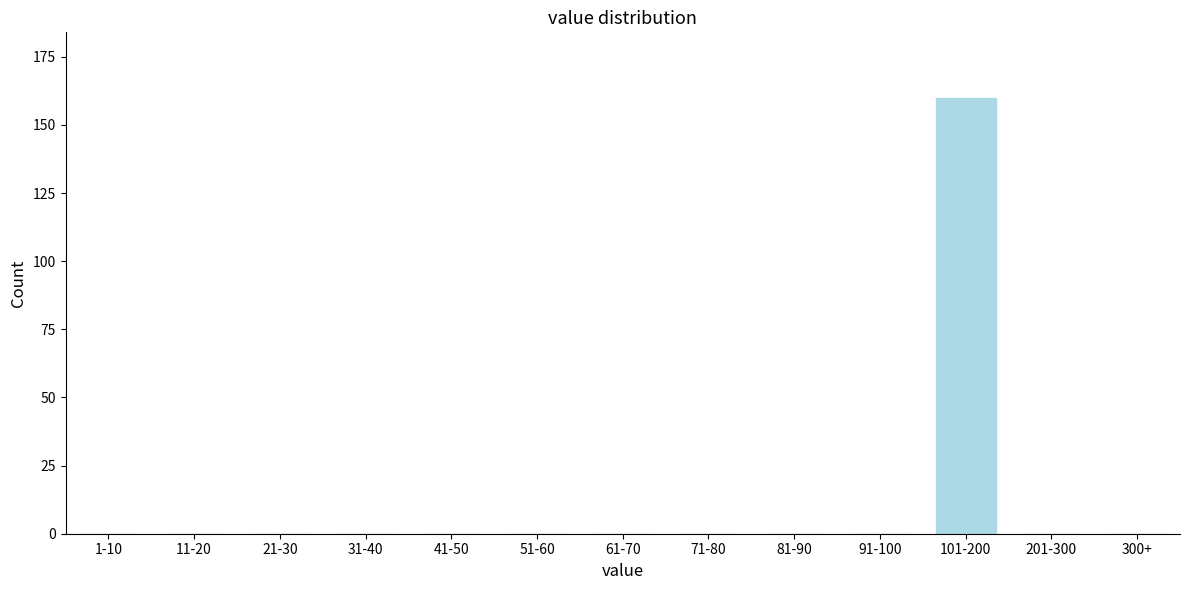

Reading left to right, extract all data points from this chart.

1-10=0	11-20=0	21-30=0	31-40=0	41-50=0	51-60=0	61-70=0	71-80=0	81-90=0	91-100=0	101-200=160	201-300=0	300+=0